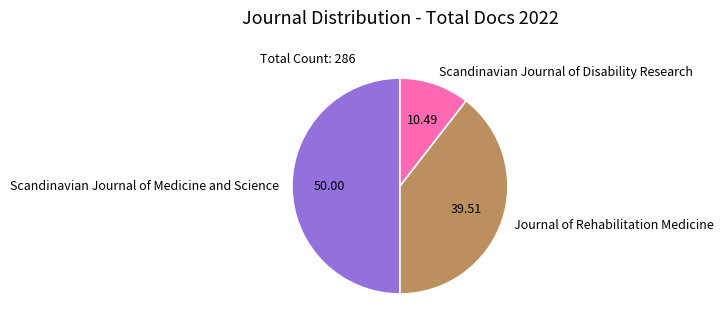

Is Scandinavian Journal of Disability Research the majority of the pie?

No